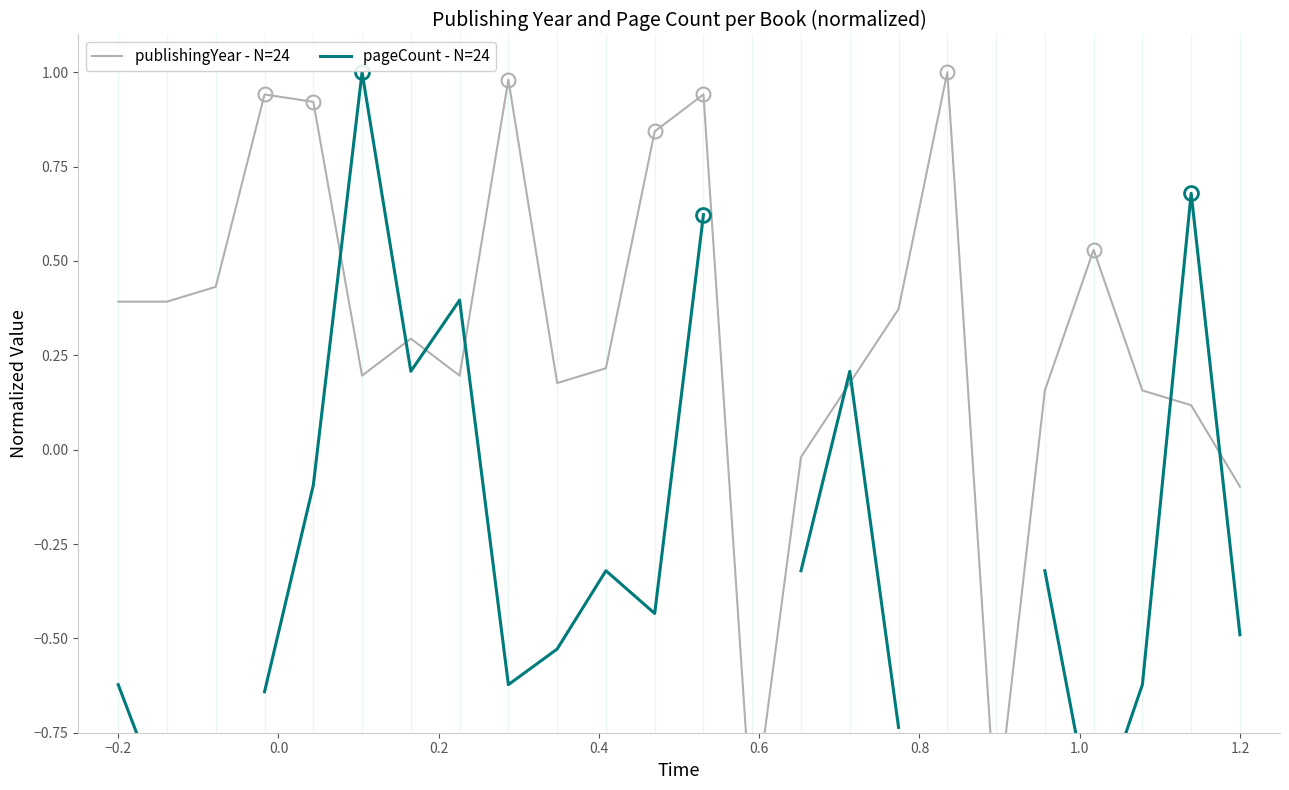

Which series has the largest range (max minus min)?

publishingYear - N=24